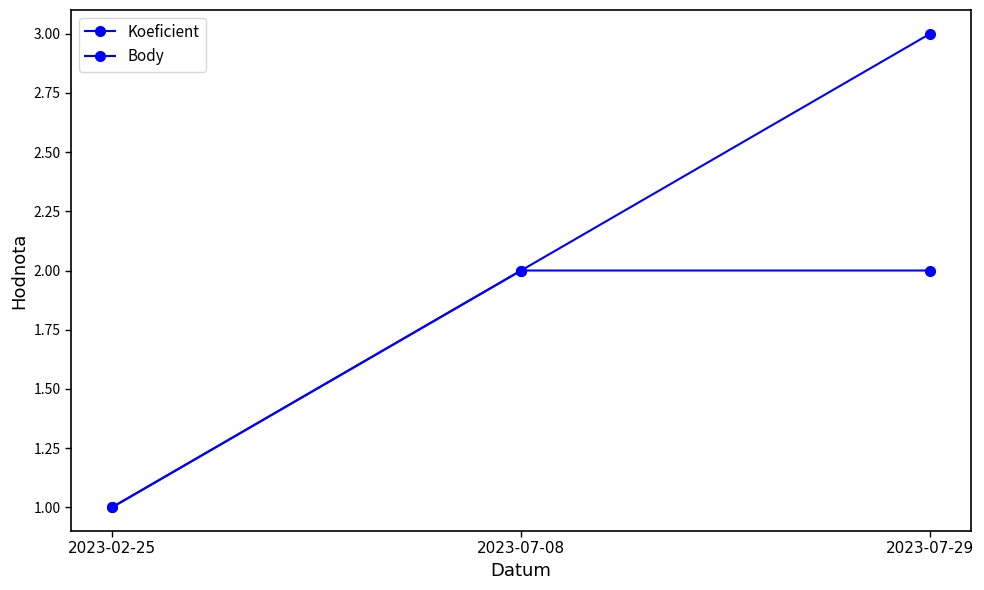

List the series in order of their overall mean, highest first.

Koeficient, Body